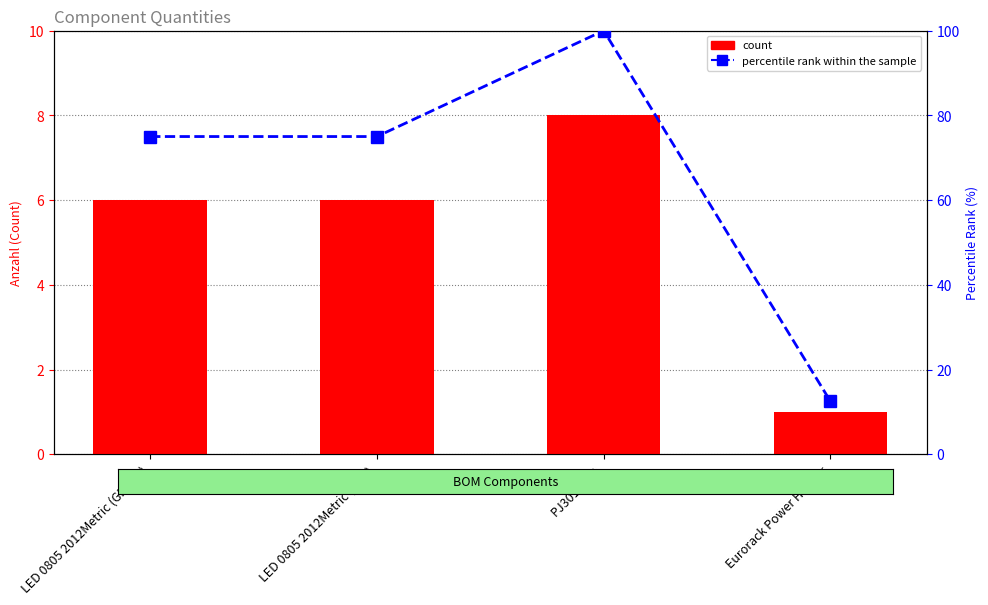

Which series has the largest total across all categories?

percentile rank within the sample